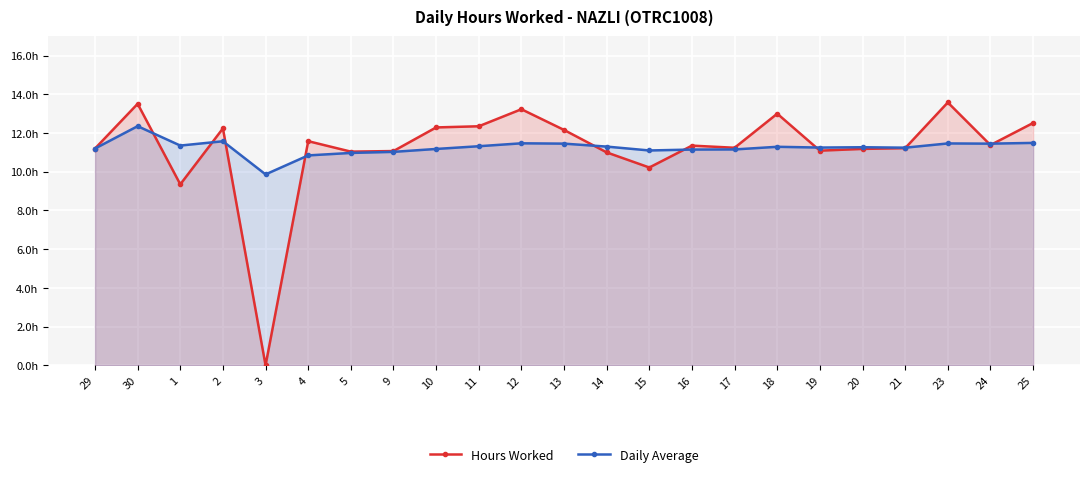

What is the label of the 23rd point from the right?

29